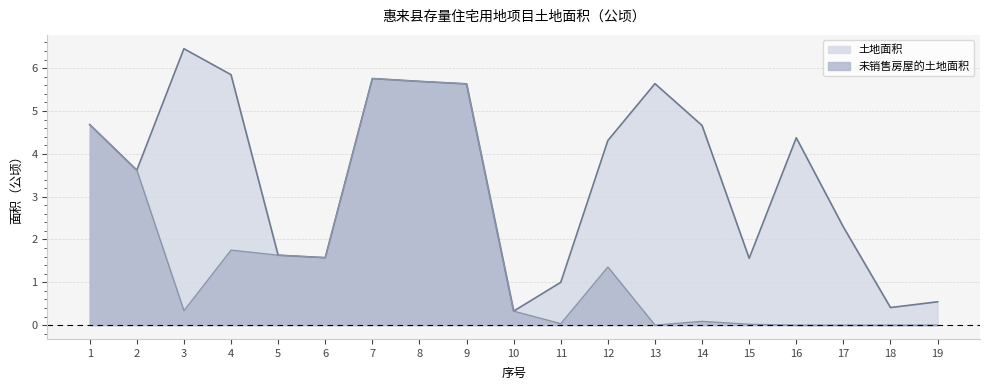

True or false: 未销售房屋的土地面积 and 土地面积 cross at least once.

False